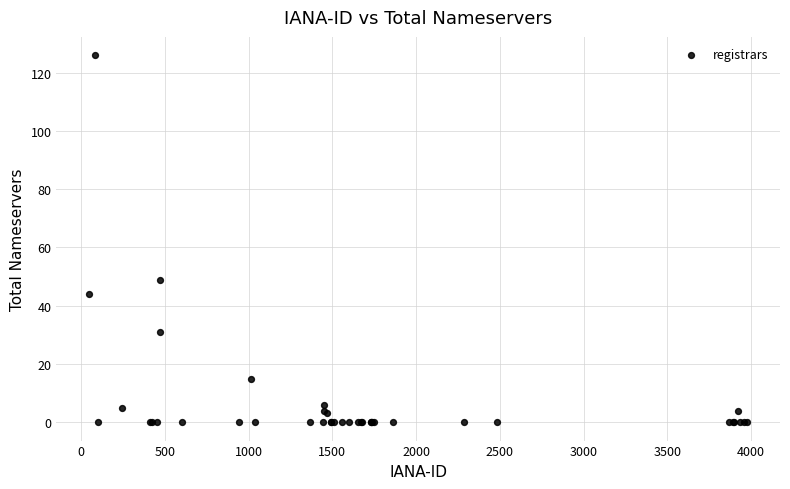

What Y value in the scatter plot is closest to 63?

49